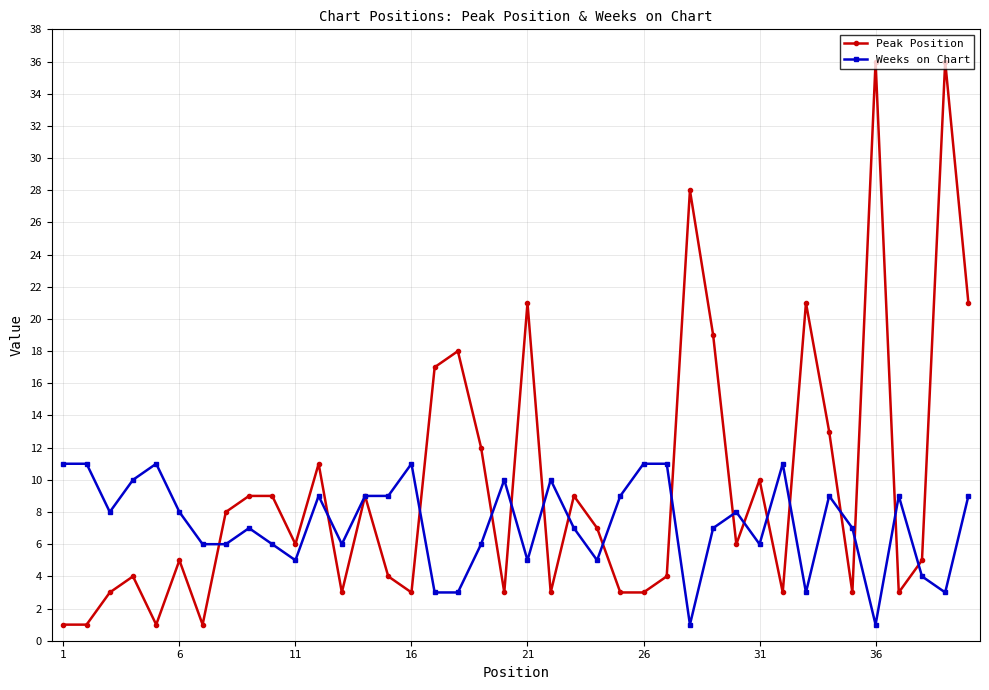

Which series has the largest total across all categories?

Peak Position